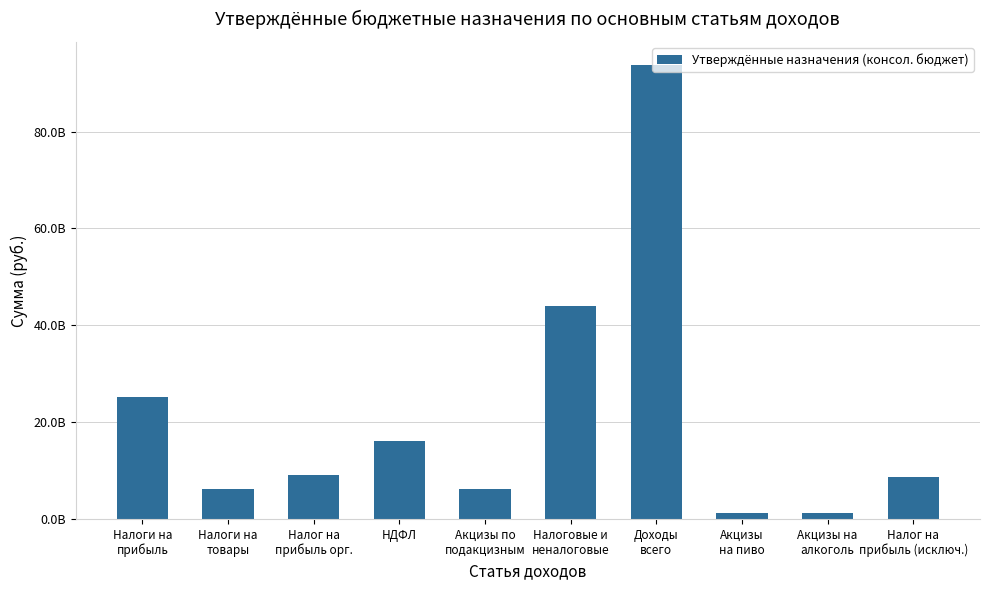

Are the bars horizontal?

No